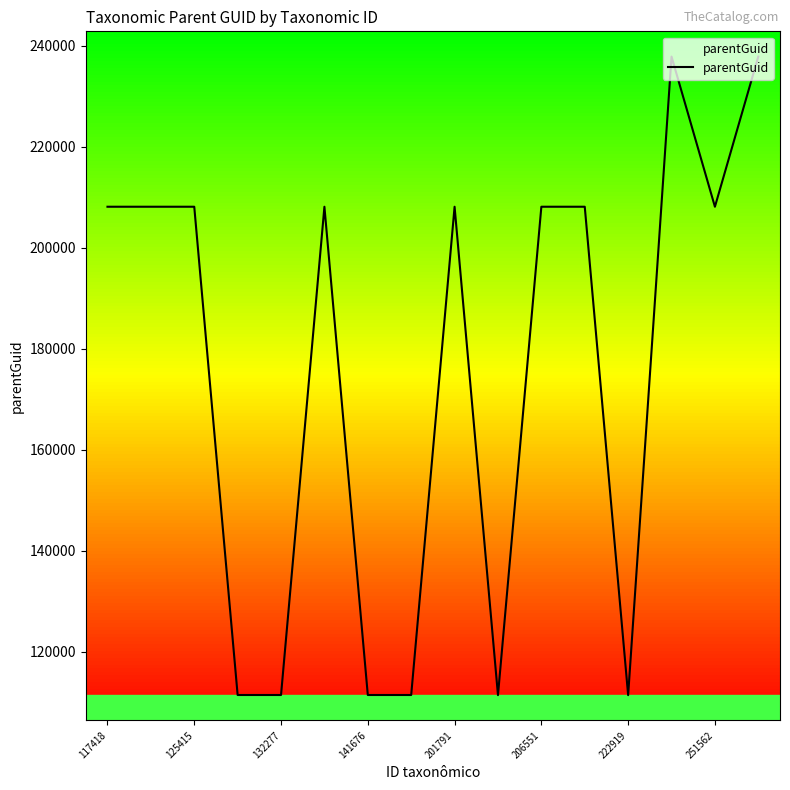

What is the smallest value displayed?

111375